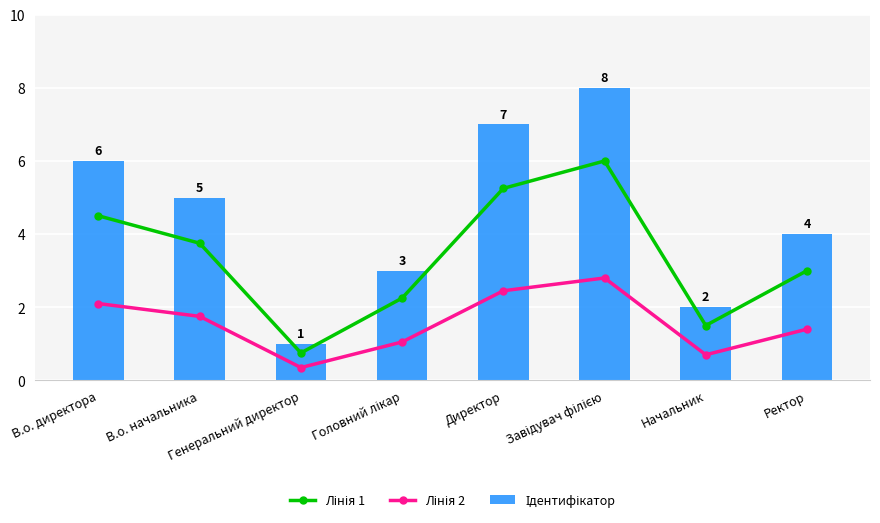

How many Ідентифікатор values are between 3 and 7?

5